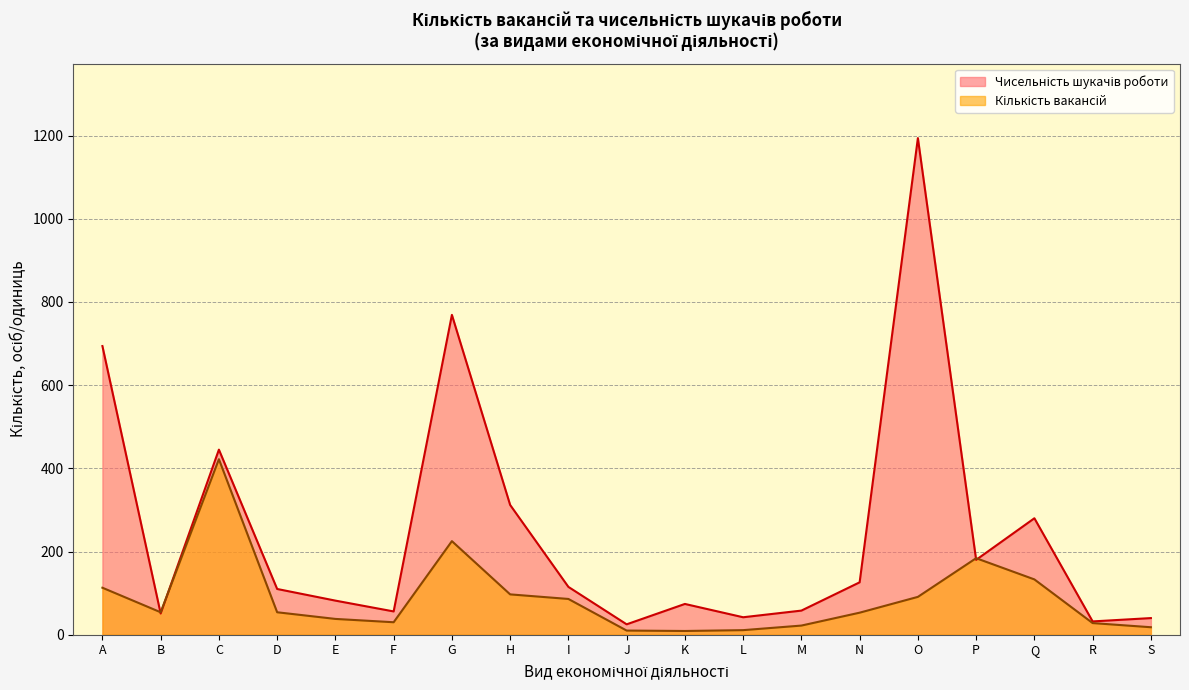

What are all the series names shown in the legend?

Кількість вакансій, Чисельність шукачів роботи